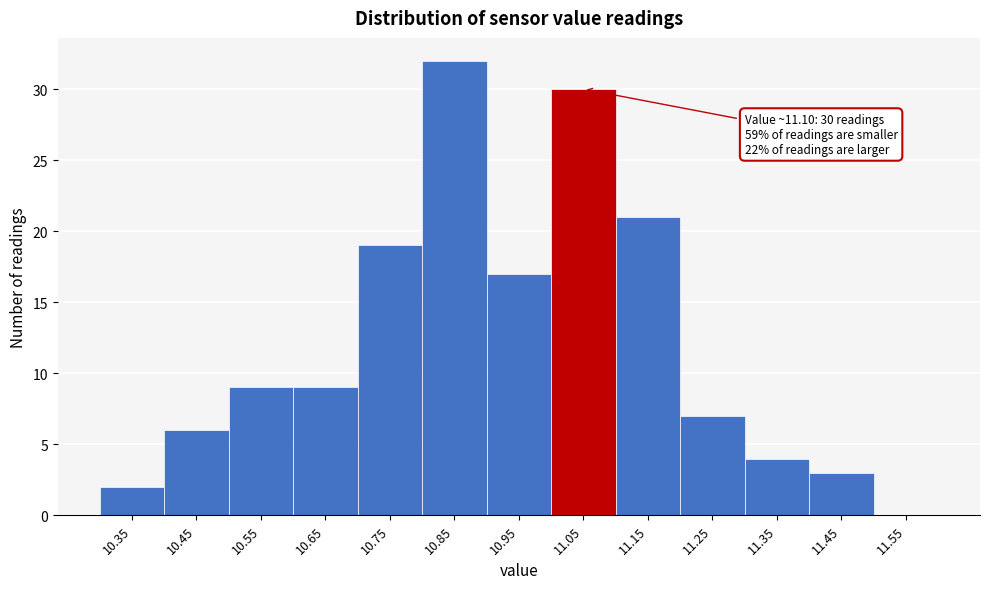

Reading right to left, what are all the values shown in this chart?

11.55=0	11.45=3	11.35=4	11.25=7	11.15=21	11.05=30	10.95=17	10.85=32	10.75=19	10.65=9	10.55=9	10.45=6	10.35=2